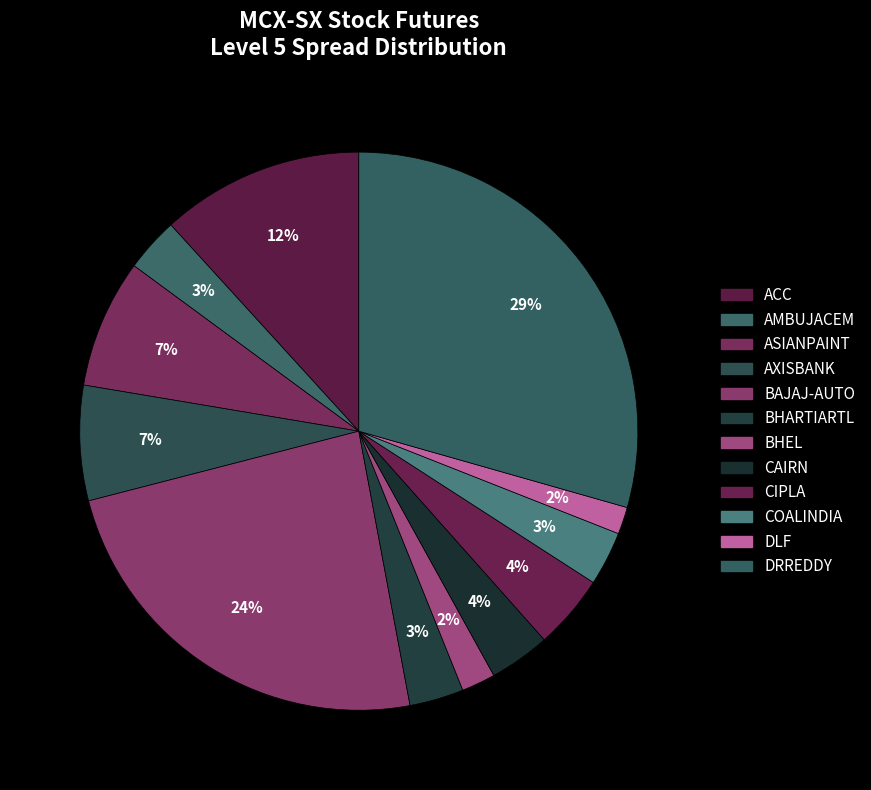

What is the change in value from BHARTIARTL to CIPLA?

+0.2